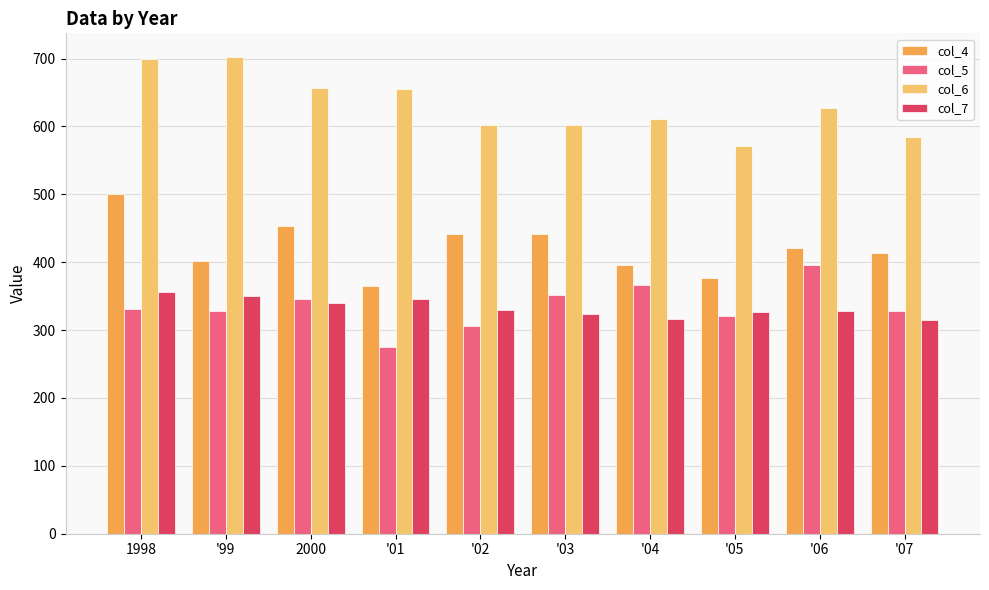

Which series changed the most between 1998 and '99?

col_4